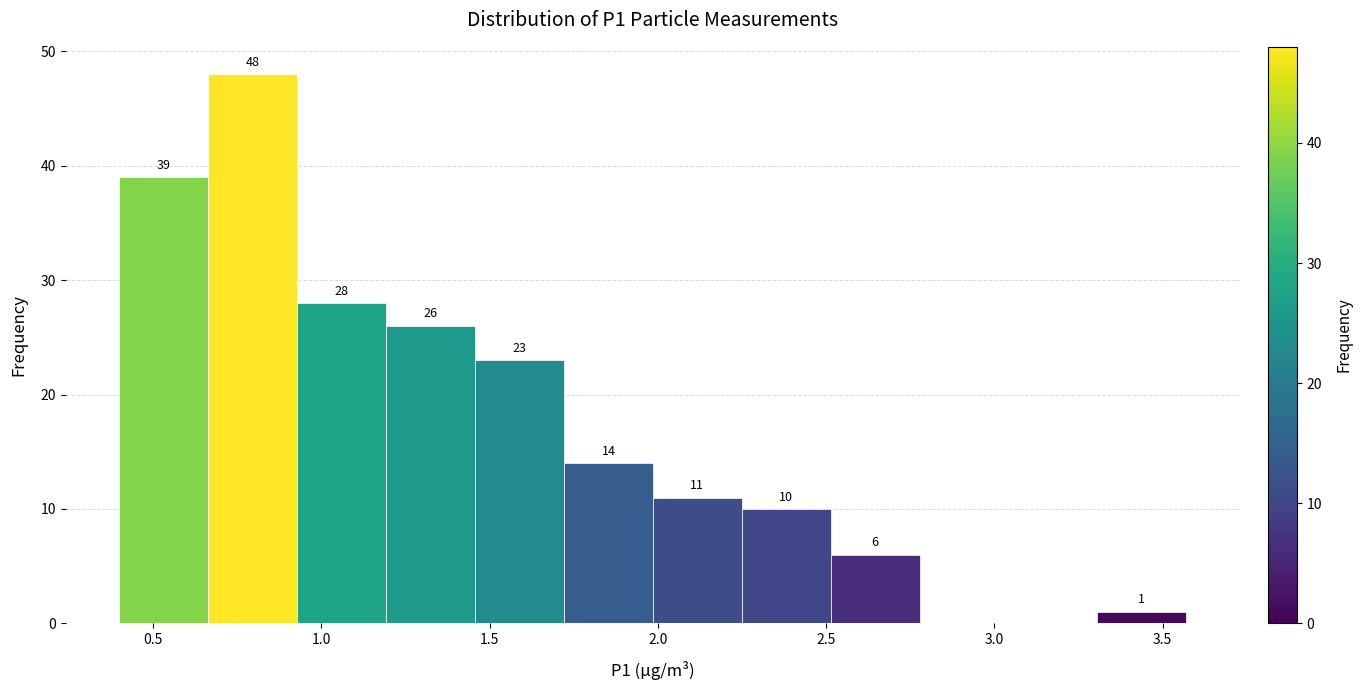

Over which range of the x-axis is the bar tallest?

0.65 to 0.95